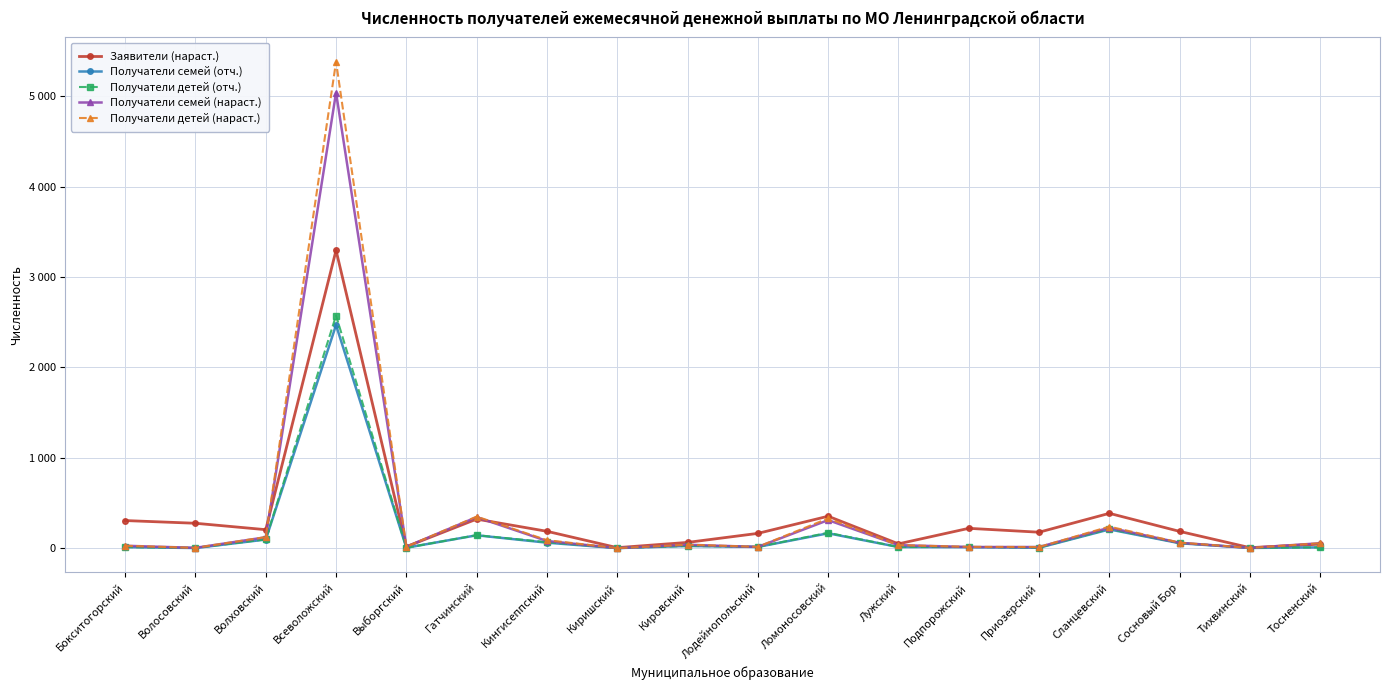

Does the chart have visible grid lines?

Yes